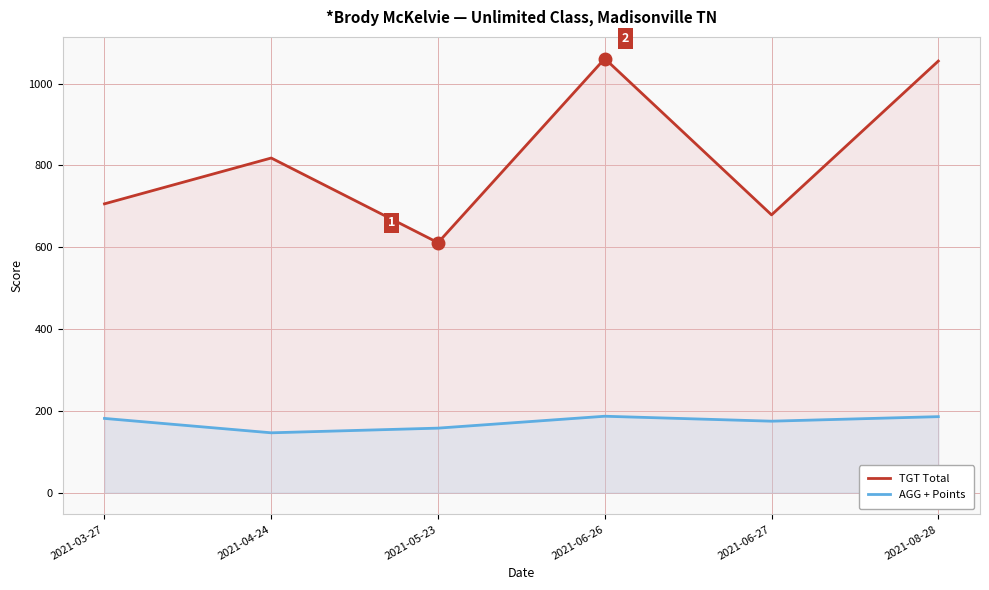

True or false: AGG + Points has more than 0 interior local peaks.

True